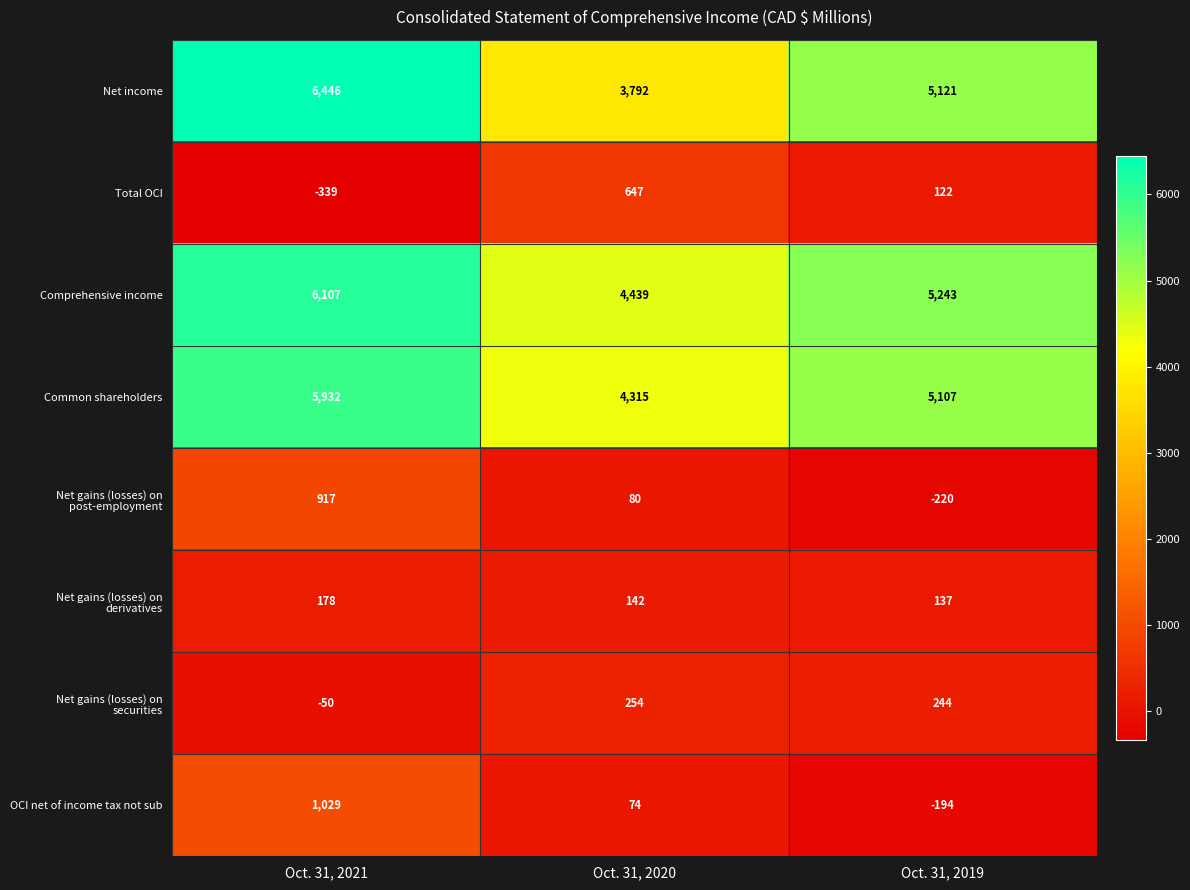

At which category is the sum across all series the highest?

Oct. 31, 2021